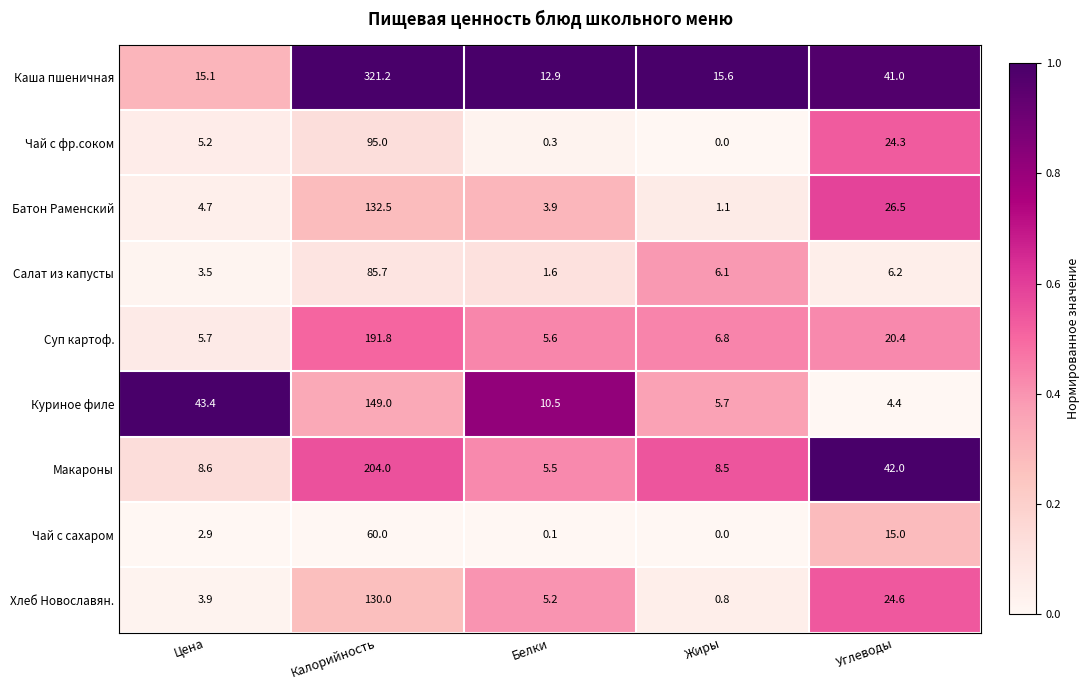

What is the greatest value displayed?

321.2